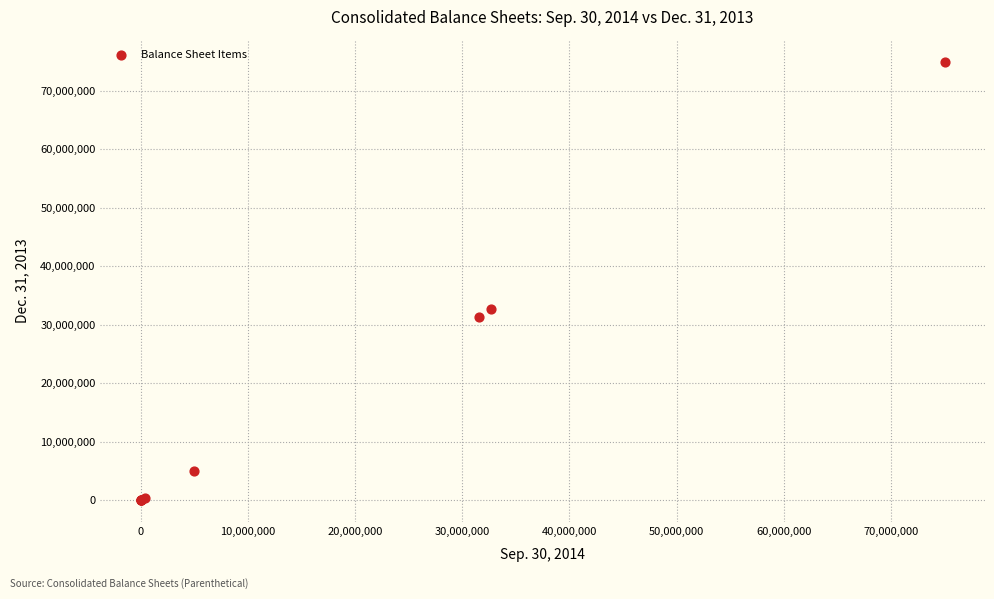

What Y value in the scatter plot is closest to 37500000?

32656182.0